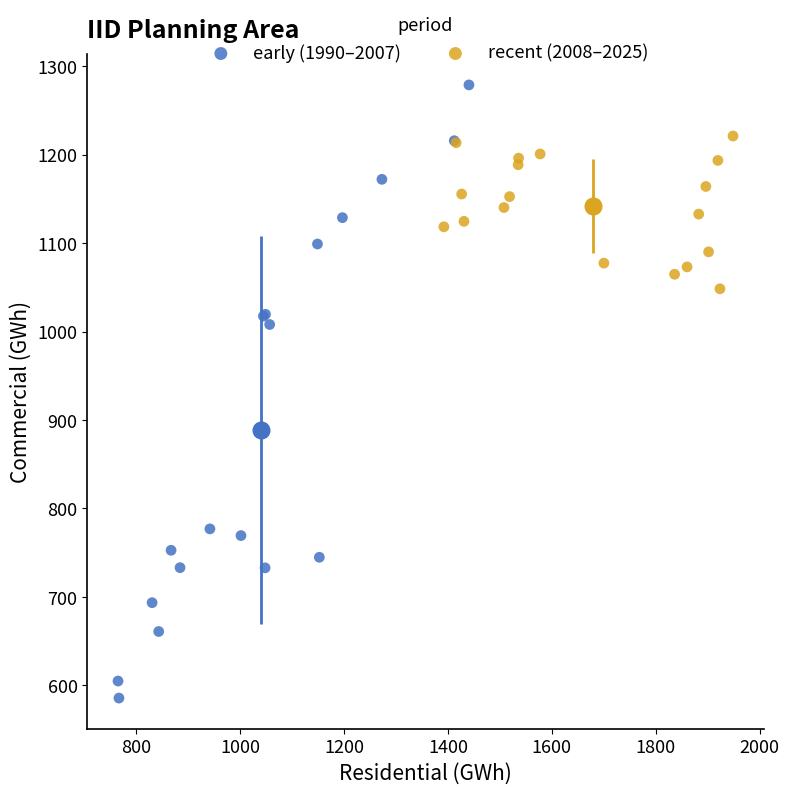

What are all the series names shown in the legend?

early (1990–2007), recent (2008–2025)